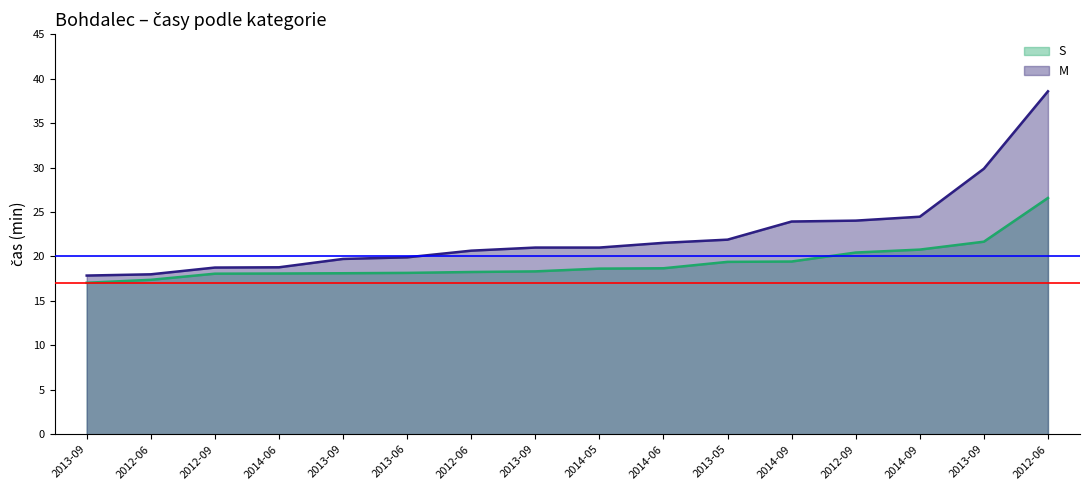

True or false: M (line) and S (line) intersect in this chart.

False